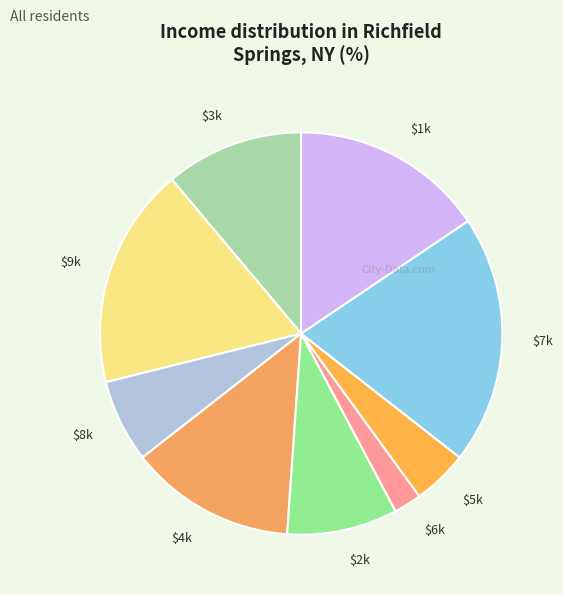

Which slice is the smallest?

$6k